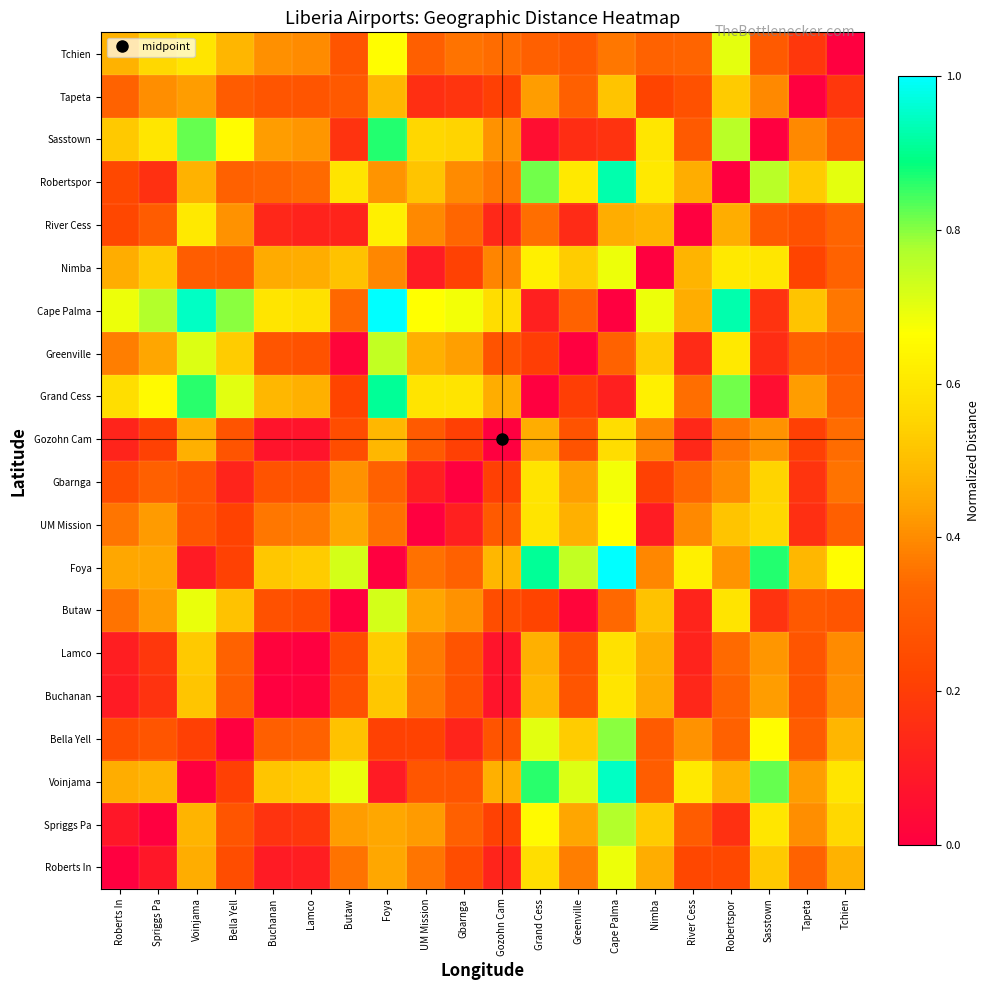

Reading left to right, what are all the values shown in this chart?

Roberts In: Roberts In=0.0	Spriggs Pa=0.1	Voinjama=0.5	Bella Yell=0.3	Buchanan=0.1	Lamco=0.1	Butaw=0.4	Foya=0.5	UM Mission=0.4	Gbarnga=0.3	Gozohn Cam=0.1	Grand Cess=0.6	Greenville=0.4	Cape Palma=0.7	Nimba=0.5	River Cess=0.2	Robertspor=0.2	Sasstown=0.5	Tapeta=0.3	Tchien=0.5
Spriggs Pa: Roberts In=0.1	Spriggs Pa=0.0	Voinjama=0.5	Bella Yell=0.3	Buchanan=0.2	Lamco=0.2	Butaw=0.4	Foya=0.5	UM Mission=0.4	Gbarnga=0.3	Gozohn Cam=0.2	Grand Cess=0.7	Greenville=0.4	Cape Palma=0.8	Nimba=0.5	River Cess=0.3	Robertspor=0.2	Sasstown=0.6	Tapeta=0.4	Tchien=0.6
Voinjama: Roberts In=0.5	Spriggs Pa=0.5	Voinjama=0.0	Bella Yell=0.2	Buchanan=0.5	Lamco=0.5	Butaw=0.7	Foya=0.1	UM Mission=0.3	Gbarnga=0.3	Gozohn Cam=0.5	Grand Cess=0.9	Greenville=0.7	Cape Palma=0.9	Nimba=0.3	River Cess=0.6	Robertspor=0.5	Sasstown=0.8	Tapeta=0.4	Tchien=0.6
Bella Yell: Roberts In=0.3	Spriggs Pa=0.3	Voinjama=0.2	Bella Yell=0.0	Buchanan=0.3	Lamco=0.3	Butaw=0.5	Foya=0.2	UM Mission=0.2	Gbarnga=0.1	Gozohn Cam=0.3	Grand Cess=0.7	Greenville=0.5	Cape Palma=0.8	Nimba=0.3	River Cess=0.4	Robertspor=0.3	Sasstown=0.7	Tapeta=0.3	Tchien=0.5
Buchanan: Roberts In=0.1	Spriggs Pa=0.2	Voinjama=0.5	Bella Yell=0.3	Buchanan=0.0	Lamco=0.0	Butaw=0.3	Foya=0.5	UM Mission=0.4	Gbarnga=0.3	Gozohn Cam=0.1	Grand Cess=0.5	Greenville=0.3	Cape Palma=0.6	Nimba=0.5	River Cess=0.1	Robertspor=0.3	Sasstown=0.4	Tapeta=0.3	Tchien=0.4
Lamco: Roberts In=0.1	Spriggs Pa=0.2	Voinjama=0.5	Bella Yell=0.3	Buchanan=0.0	Lamco=0.0	Butaw=0.3	Foya=0.5	UM Mission=0.4	Gbarnga=0.3	Gozohn Cam=0.1	Grand Cess=0.5	Greenville=0.3	Cape Palma=0.6	Nimba=0.5	River Cess=0.1	Robertspor=0.3	Sasstown=0.4	Tapeta=0.3	Tchien=0.4
Butaw: Roberts In=0.4	Spriggs Pa=0.4	Voinjama=0.7	Bella Yell=0.5	Buchanan=0.3	Lamco=0.3	Butaw=0.0	Foya=0.7	UM Mission=0.4	Gbarnga=0.4	Gozohn Cam=0.3	Grand Cess=0.2	Greenville=0.0	Cape Palma=0.3	Nimba=0.5	River Cess=0.1	Robertspor=0.6	Sasstown=0.2	Tapeta=0.3	Tchien=0.3
Foya: Roberts In=0.5	Spriggs Pa=0.5	Voinjama=0.1	Bella Yell=0.2	Buchanan=0.5	Lamco=0.5	Butaw=0.7	Foya=0.0	UM Mission=0.4	Gbarnga=0.3	Gozohn Cam=0.5	Grand Cess=0.9	Greenville=0.7	Cape Palma=1.0	Nimba=0.4	River Cess=0.6	Robertspor=0.4	Sasstown=0.9	Tapeta=0.5	Tchien=0.7
UM Mission: Roberts In=0.4	Spriggs Pa=0.4	Voinjama=0.3	Bella Yell=0.2	Buchanan=0.4	Lamco=0.4	Butaw=0.4	Foya=0.4	UM Mission=0.0	Gbarnga=0.1	Gozohn Cam=0.3	Grand Cess=0.6	Greenville=0.5	Cape Palma=0.7	Nimba=0.1	River Cess=0.4	Robertspor=0.5	Sasstown=0.6	Tapeta=0.2	Tchien=0.3
Gbarnga: Roberts In=0.3	Spriggs Pa=0.3	Voinjama=0.3	Bella Yell=0.1	Buchanan=0.3	Lamco=0.3	Butaw=0.4	Foya=0.3	UM Mission=0.1	Gbarnga=0.0	Gozohn Cam=0.2	Grand Cess=0.6	Greenville=0.4	Cape Palma=0.7	Nimba=0.2	River Cess=0.3	Robertspor=0.4	Sasstown=0.5	Tapeta=0.2	Tchien=0.4
Gozohn Cam: Roberts In=0.1	Spriggs Pa=0.2	Voinjama=0.5	Bella Yell=0.3	Buchanan=0.1	Lamco=0.1	Butaw=0.3	Foya=0.5	UM Mission=0.3	Gbarnga=0.2	Gozohn Cam=0.0	Grand Cess=0.5	Greenville=0.3	Cape Palma=0.6	Nimba=0.4	River Cess=0.1	Robertspor=0.4	Sasstown=0.4	Tapeta=0.2	Tchien=0.3
Grand Cess: Roberts In=0.6	Spriggs Pa=0.7	Voinjama=0.9	Bella Yell=0.7	Buchanan=0.5	Lamco=0.5	Butaw=0.2	Foya=0.9	UM Mission=0.6	Gbarnga=0.6	Gozohn Cam=0.5	Grand Cess=0.0	Greenville=0.2	Cape Palma=0.1	Nimba=0.6	River Cess=0.3	Robertspor=0.8	Sasstown=0.1	Tapeta=0.4	Tchien=0.3
Greenville: Roberts In=0.4	Spriggs Pa=0.4	Voinjama=0.7	Bella Yell=0.5	Buchanan=0.3	Lamco=0.3	Butaw=0.0	Foya=0.7	UM Mission=0.5	Gbarnga=0.4	Gozohn Cam=0.3	Grand Cess=0.2	Greenville=0.0	Cape Palma=0.3	Nimba=0.5	River Cess=0.1	Robertspor=0.6	Sasstown=0.2	Tapeta=0.3	Tchien=0.3
Cape Palma: Roberts In=0.7	Spriggs Pa=0.8	Voinjama=0.9	Bella Yell=0.8	Buchanan=0.6	Lamco=0.6	Butaw=0.3	Foya=1.0	UM Mission=0.7	Gbarnga=0.7	Gozohn Cam=0.6	Grand Cess=0.1	Greenville=0.3	Cape Palma=0.0	Nimba=0.7	River Cess=0.5	Robertspor=0.9	Sasstown=0.2	Tapeta=0.5	Tchien=0.4
Nimba: Roberts In=0.5	Spriggs Pa=0.5	Voinjama=0.3	Bella Yell=0.3	Buchanan=0.5	Lamco=0.5	Butaw=0.5	Foya=0.4	UM Mission=0.1	Gbarnga=0.2	Gozohn Cam=0.4	Grand Cess=0.6	Greenville=0.5	Cape Palma=0.7	Nimba=0.0	River Cess=0.5	Robertspor=0.6	Sasstown=0.6	Tapeta=0.2	Tchien=0.3
River Cess: Roberts In=0.2	Spriggs Pa=0.3	Voinjama=0.6	Bella Yell=0.4	Buchanan=0.1	Lamco=0.1	Butaw=0.1	Foya=0.6	UM Mission=0.4	Gbarnga=0.3	Gozohn Cam=0.1	Grand Cess=0.3	Greenville=0.1	Cape Palma=0.5	Nimba=0.5	River Cess=0.0	Robertspor=0.5	Sasstown=0.3	Tapeta=0.3	Tchien=0.3
Robertspor: Roberts In=0.2	Spriggs Pa=0.2	Voinjama=0.5	Bella Yell=0.3	Buchanan=0.3	Lamco=0.3	Butaw=0.6	Foya=0.4	UM Mission=0.5	Gbarnga=0.4	Gozohn Cam=0.4	Grand Cess=0.8	Greenville=0.6	Cape Palma=0.9	Nimba=0.6	River Cess=0.5	Robertspor=0.0	Sasstown=0.8	Tapeta=0.5	Tchien=0.7
Sasstown: Roberts In=0.5	Spriggs Pa=0.6	Voinjama=0.8	Bella Yell=0.7	Buchanan=0.4	Lamco=0.4	Butaw=0.2	Foya=0.9	UM Mission=0.6	Gbarnga=0.5	Gozohn Cam=0.4	Grand Cess=0.1	Greenville=0.2	Cape Palma=0.2	Nimba=0.6	River Cess=0.3	Robertspor=0.8	Sasstown=0.0	Tapeta=0.4	Tchien=0.3
Tapeta: Roberts In=0.3	Spriggs Pa=0.4	Voinjama=0.4	Bella Yell=0.3	Buchanan=0.3	Lamco=0.3	Butaw=0.3	Foya=0.5	UM Mission=0.2	Gbarnga=0.2	Gozohn Cam=0.2	Grand Cess=0.4	Greenville=0.3	Cape Palma=0.5	Nimba=0.2	River Cess=0.3	Robertspor=0.5	Sasstown=0.4	Tapeta=0.0	Tchien=0.2
Tchien: Roberts In=0.5	Spriggs Pa=0.6	Voinjama=0.6	Bella Yell=0.5	Buchanan=0.4	Lamco=0.4	Butaw=0.3	Foya=0.7	UM Mission=0.3	Gbarnga=0.4	Gozohn Cam=0.3	Grand Cess=0.3	Greenville=0.3	Cape Palma=0.4	Nimba=0.3	River Cess=0.3	Robertspor=0.7	Sasstown=0.3	Tapeta=0.2	Tchien=0.0